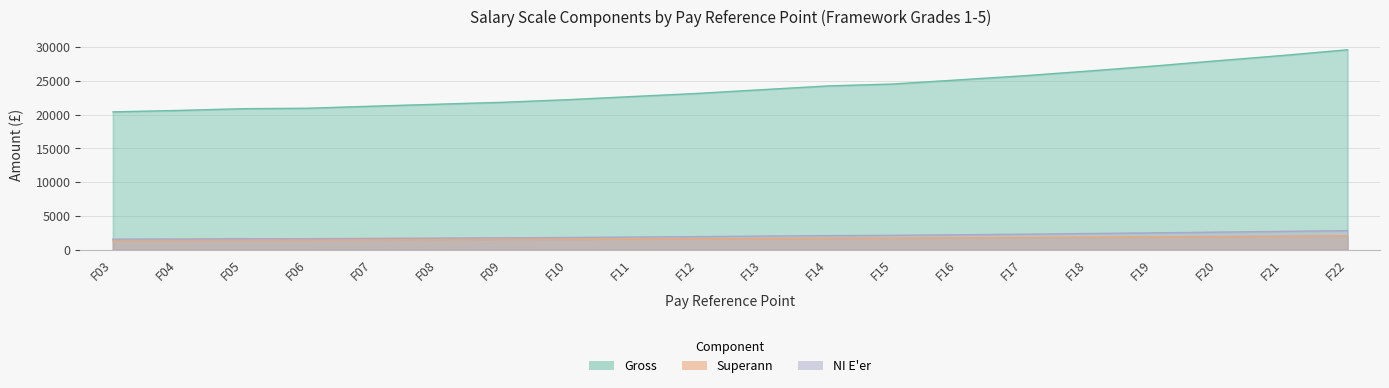

Where does the NI_Eer series first go above 2015?

F14